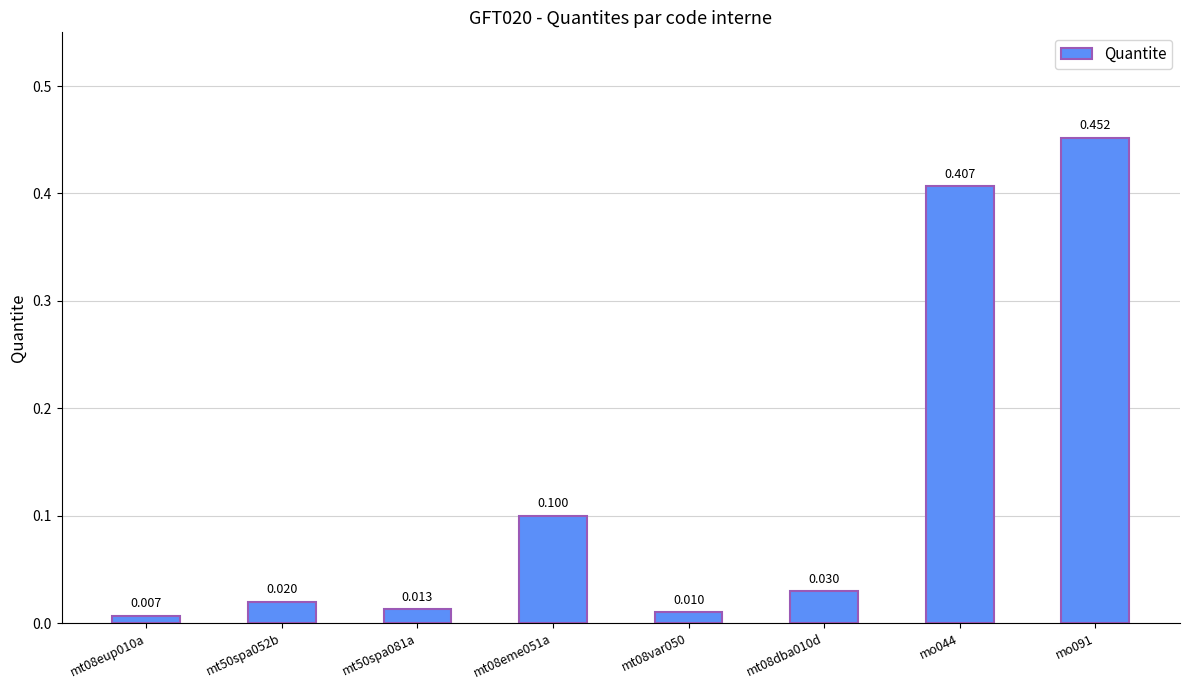

What position from the left is mt08eup010a?

1